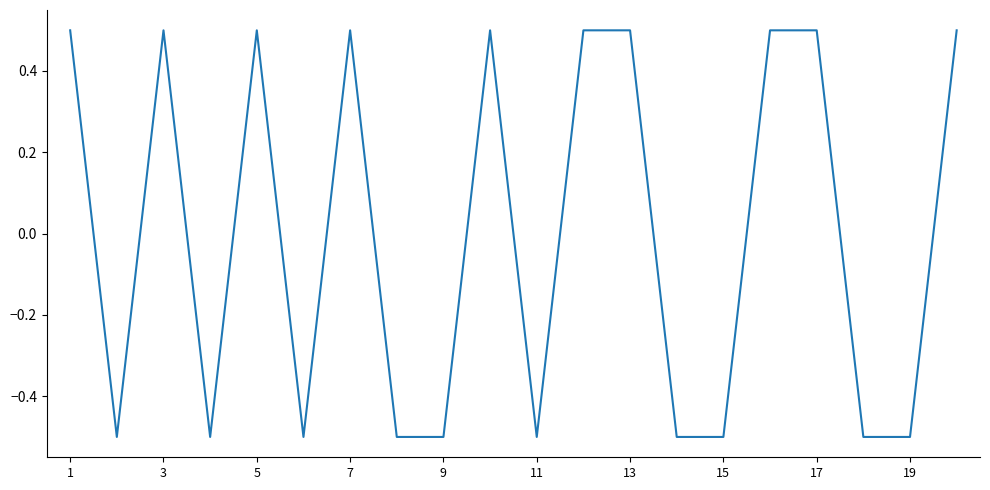

What is the greatest value displayed?

0.5